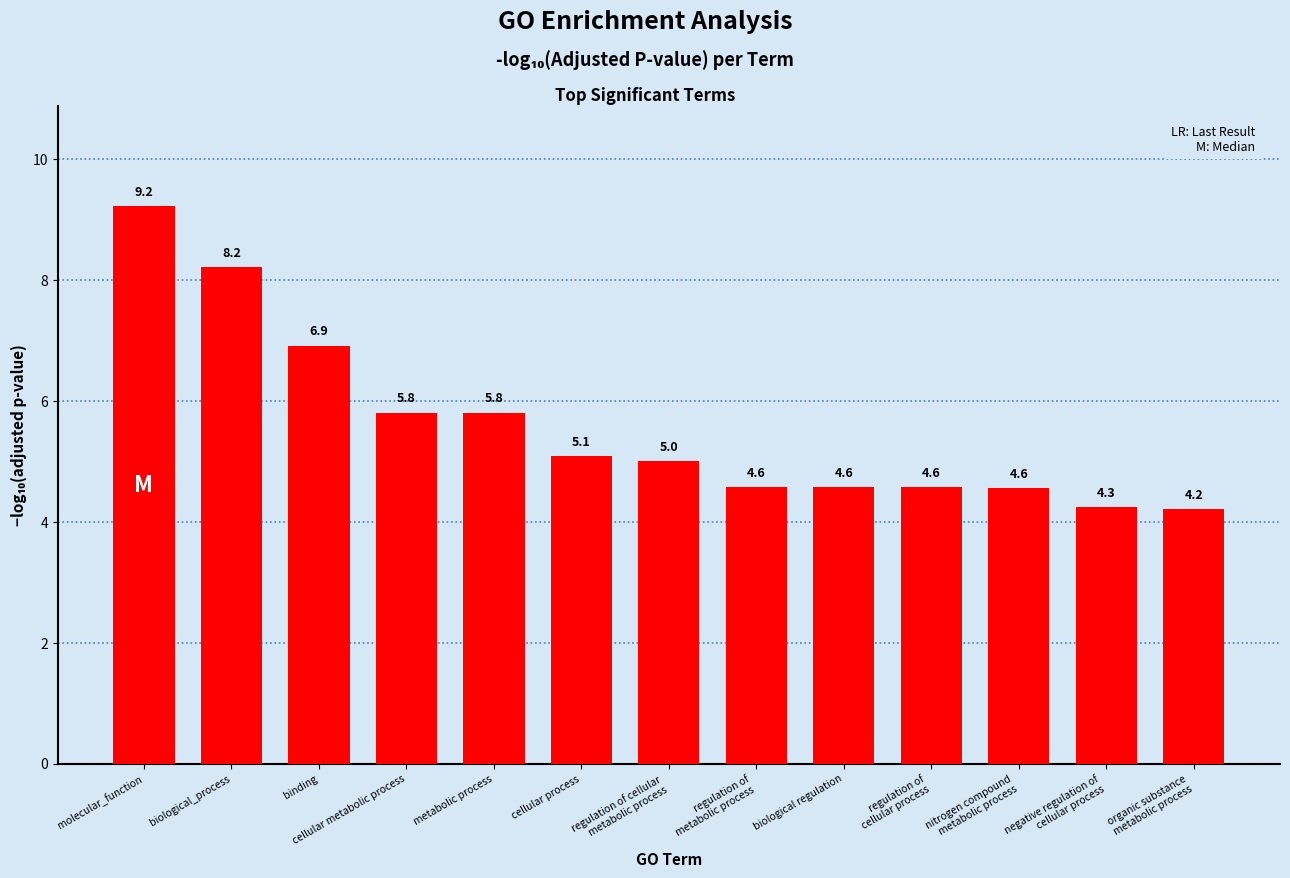

Reading left to right, extract all data points from this chart.

9.2	8.2	6.9	5.8	5.8	5.1	5.0	4.6	4.6	4.6	4.6	4.3	4.2